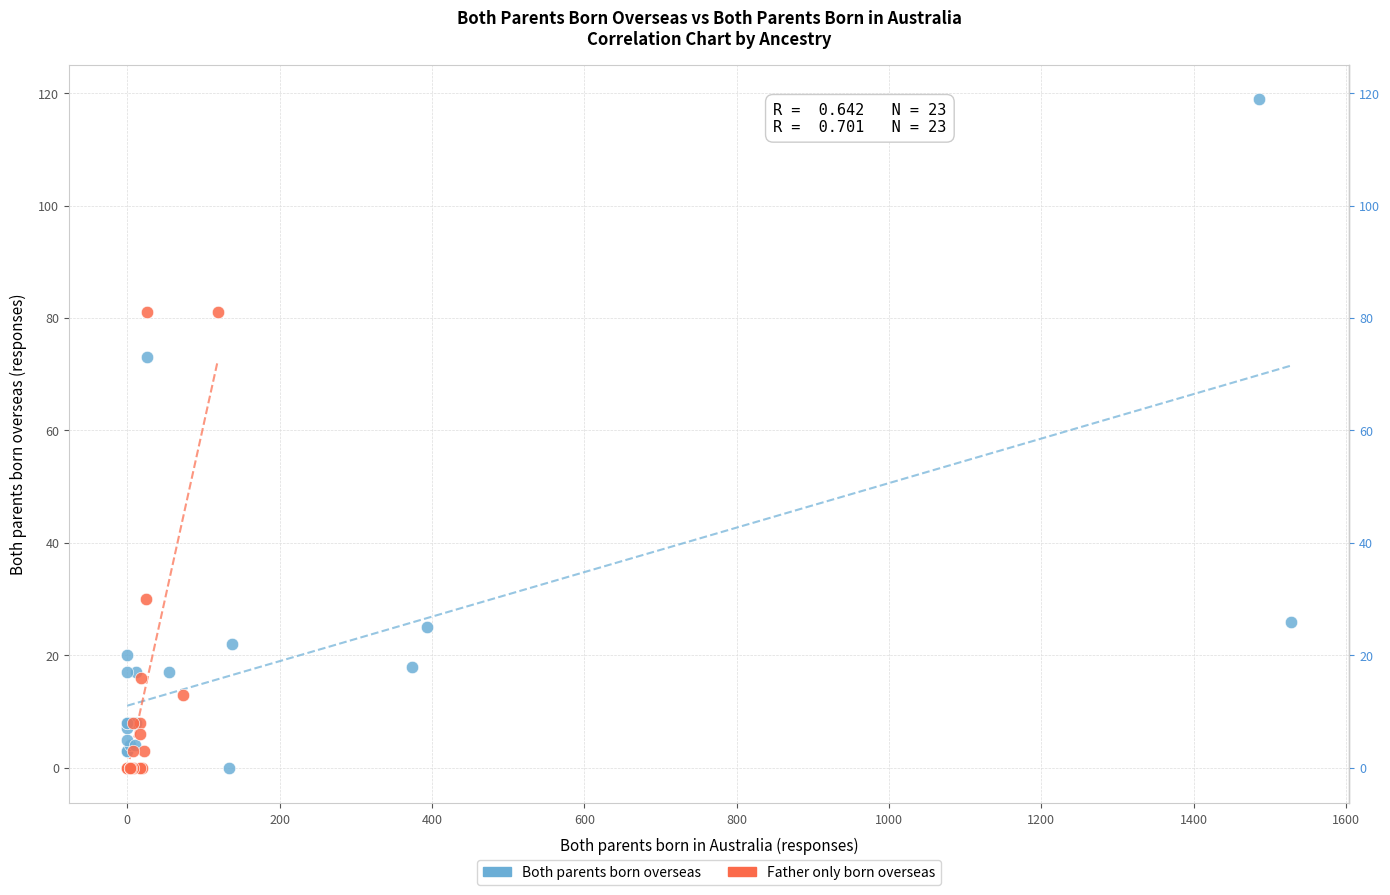

Which series has the largest Y range (max minus min)?

Both parents born overseas